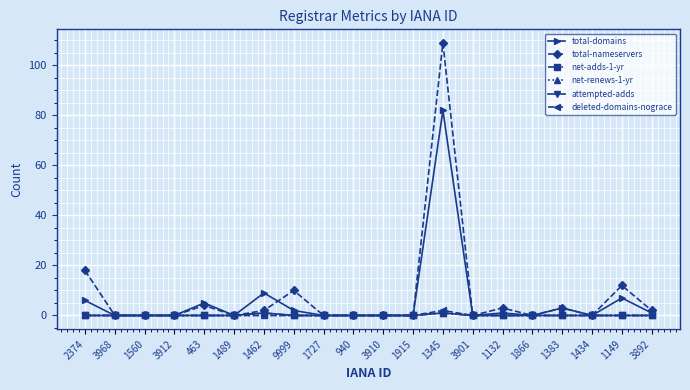

Does the chart have visible grid lines?

Yes